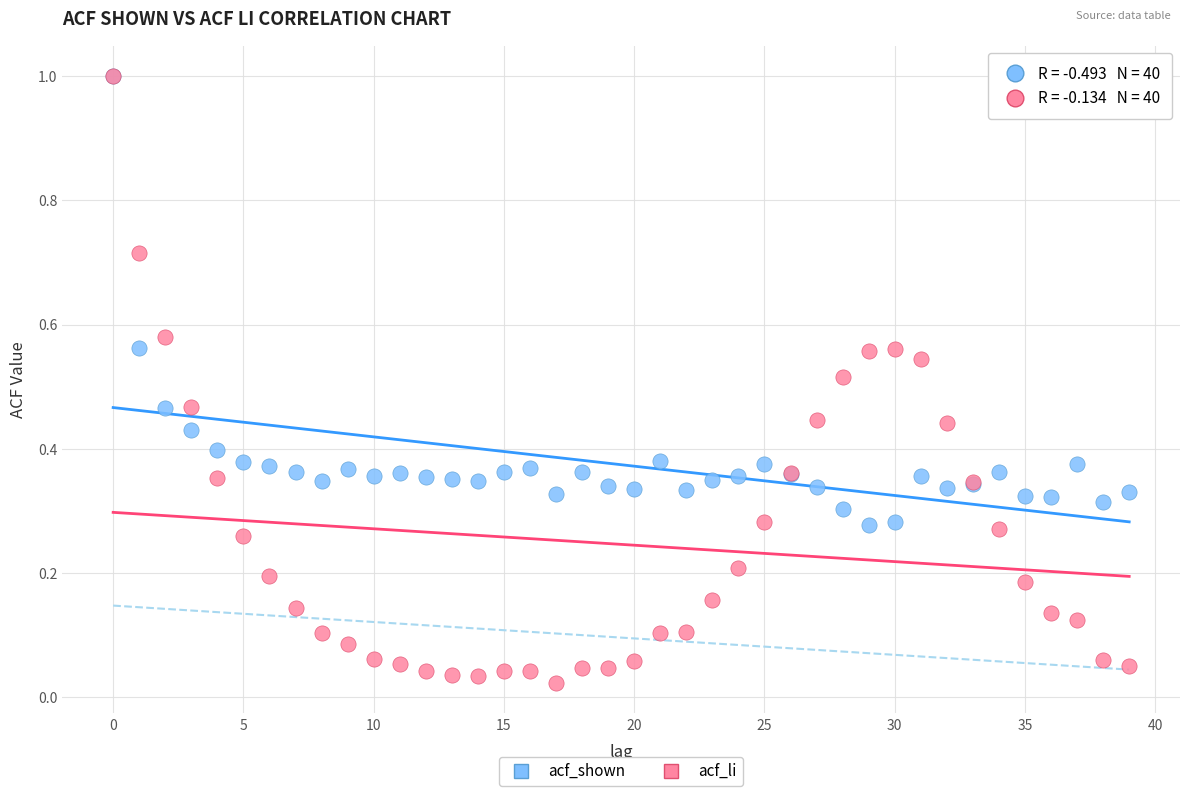

What are all the series names shown in the legend?

acf_shown, acf_li